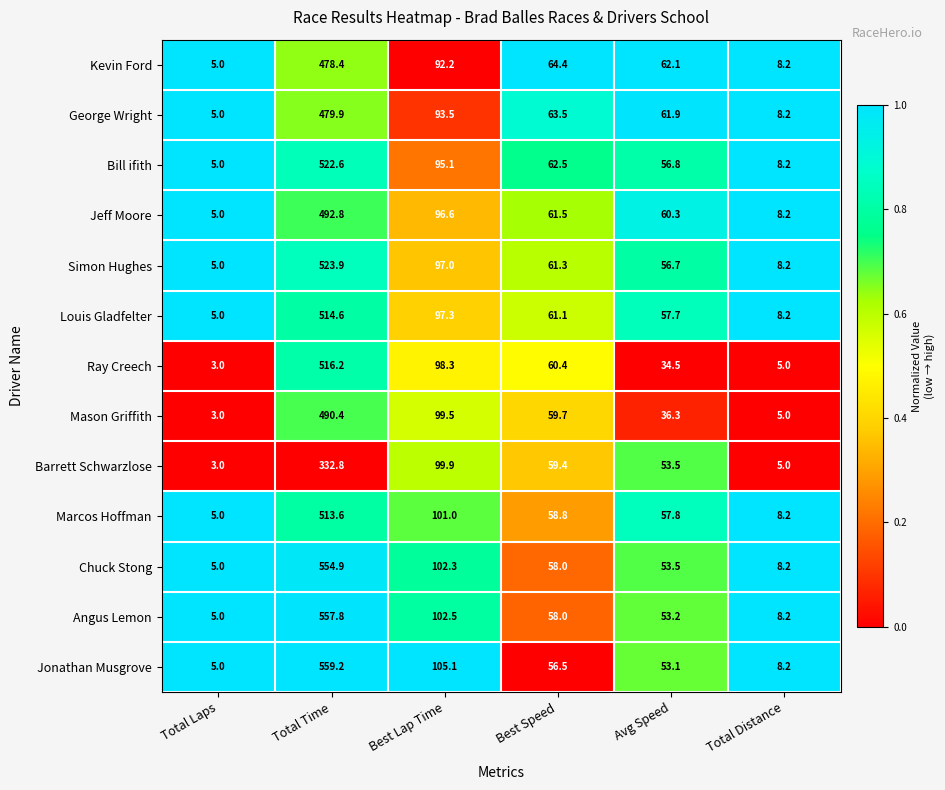

What is the sum of the Jonathan Musgrove values at Avg Speed and Best Speed?

109.6